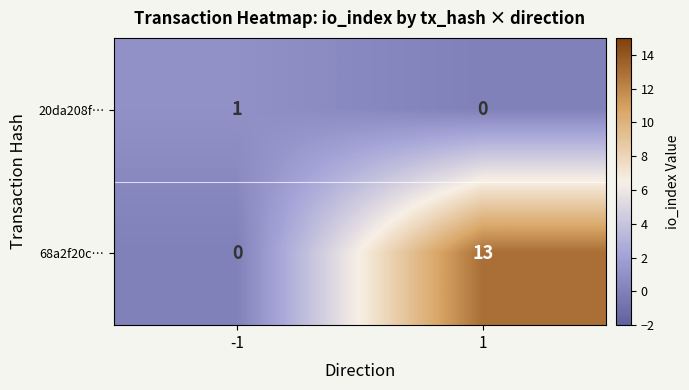

Reading right to left, what are all the values shown in this chart?

20da208f…: 0	1
68a2f20c…: 13	0